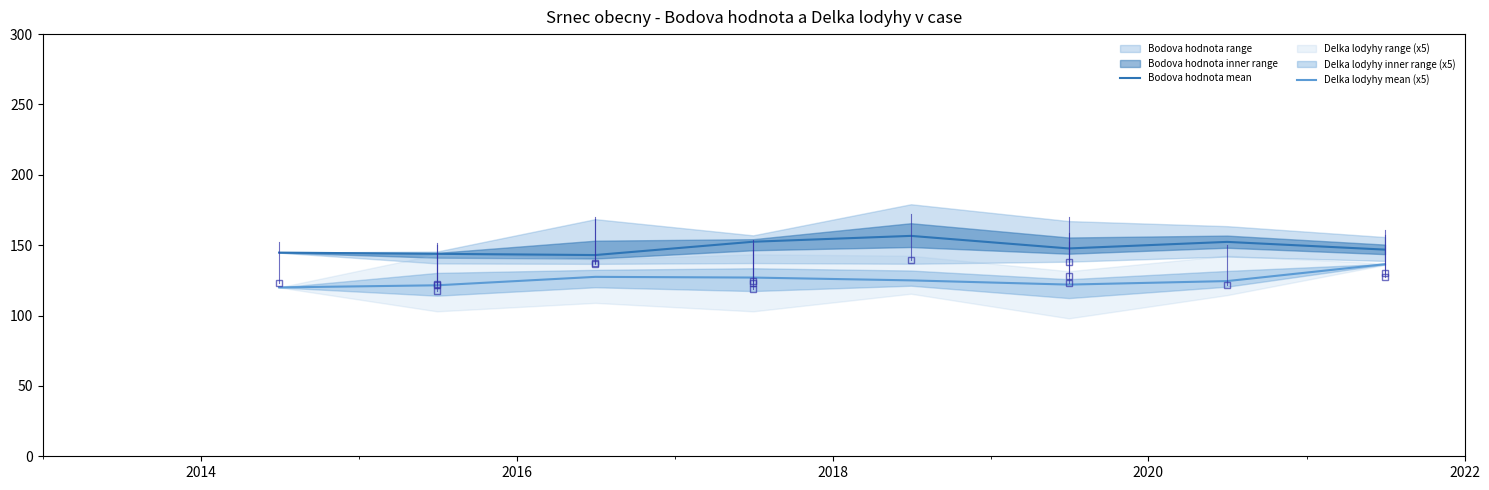

What is the minimum value for Delka lodyhy mean (x5)?

120.0